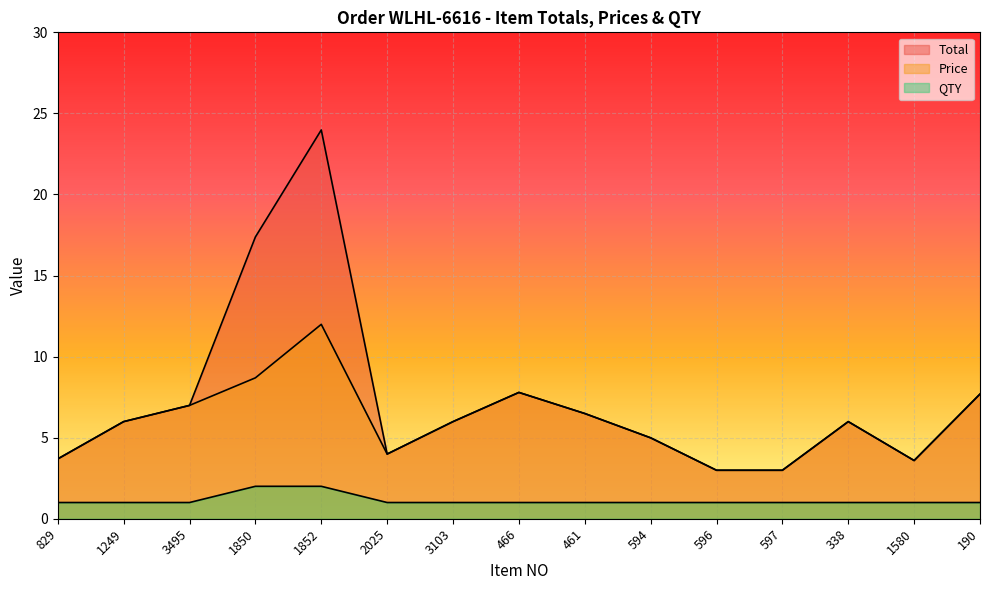

List the series in order of their peak value, highest first.

Total, Price, QTY